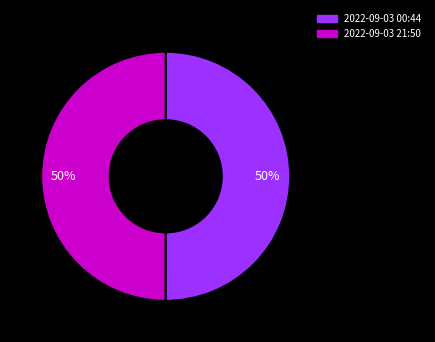

Is it true that 2022-09-03 00:44 is 36% of the pie?

False